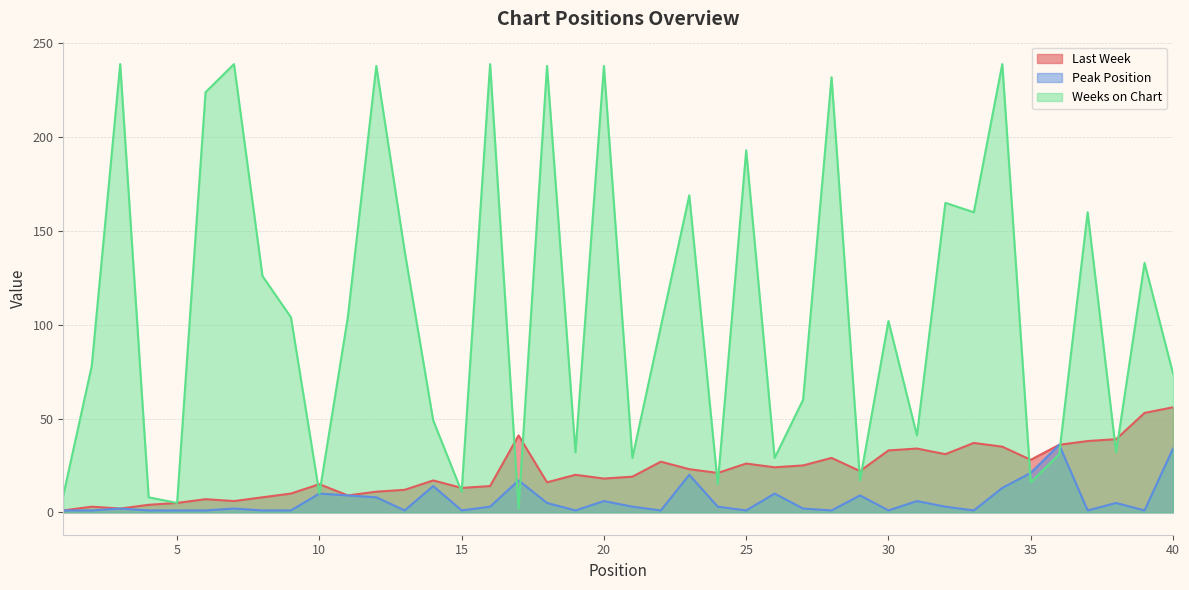

How many data points in Peak Position are less than 3?

20